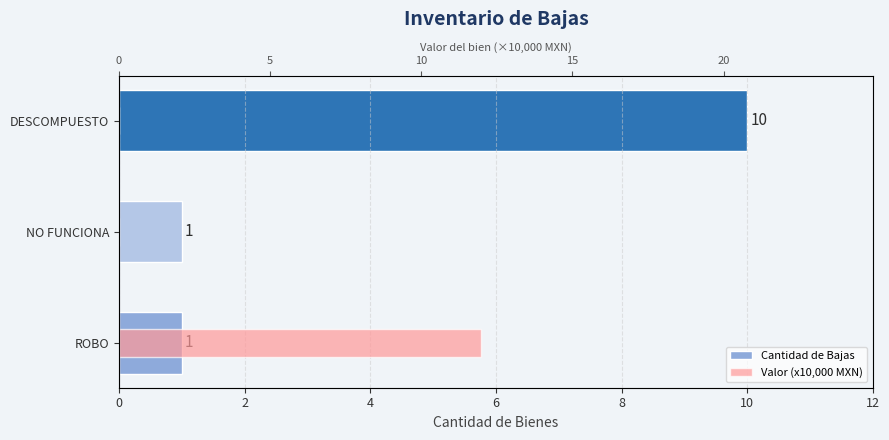

What is the difference between the maximum and minimum values in the Cantidad de Bajas series?

9.0